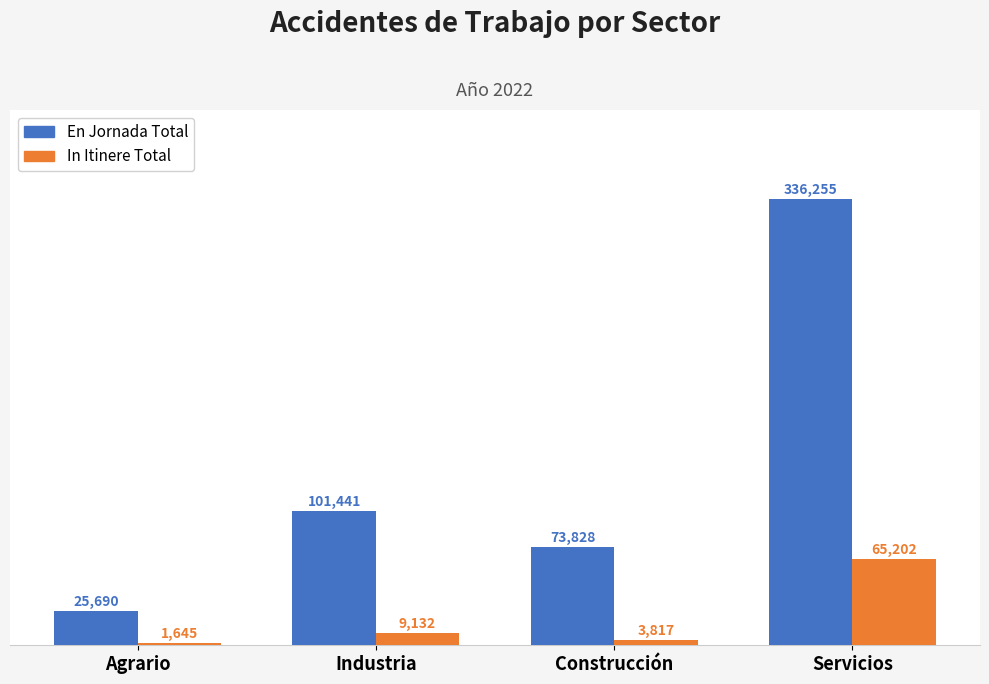

What are all the series names shown in the legend?

En Jornada Total, In Itinere Total